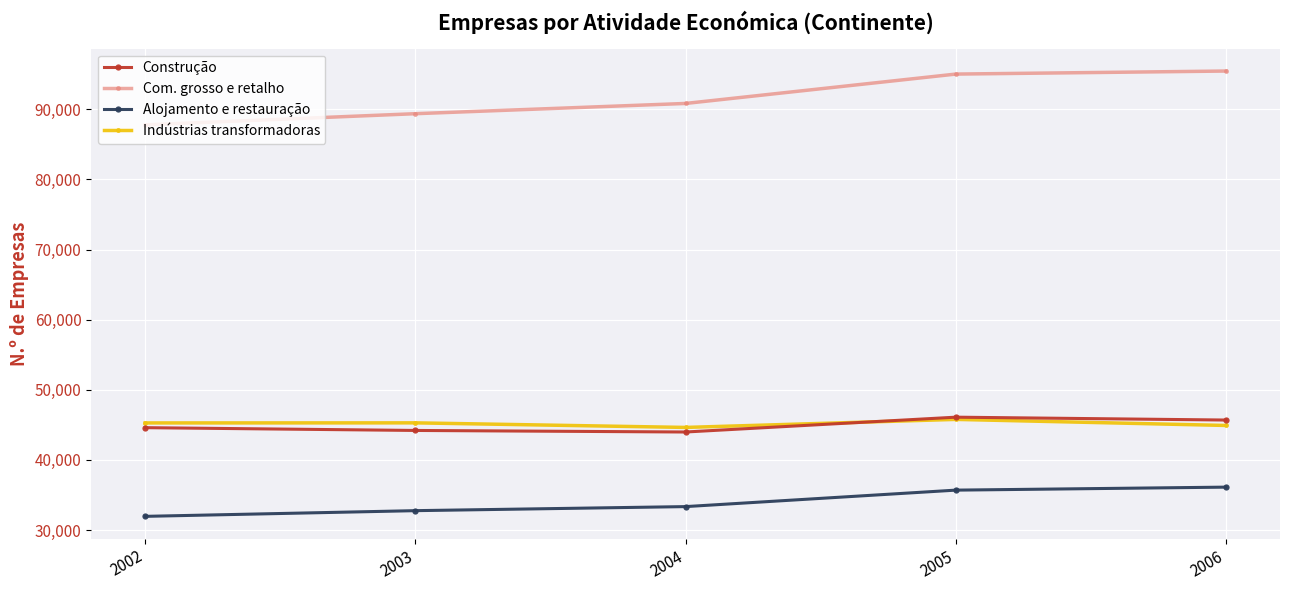

Is the value of Alojamento e restauração at 2006 greater than the value of Indústrias transformadoras at 2002?

No